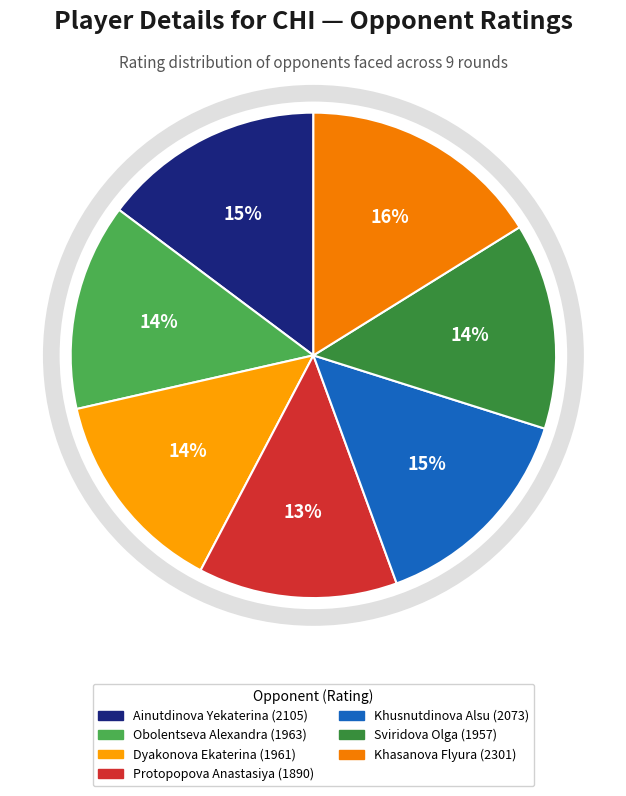

How many segments does this pie chart have?

7